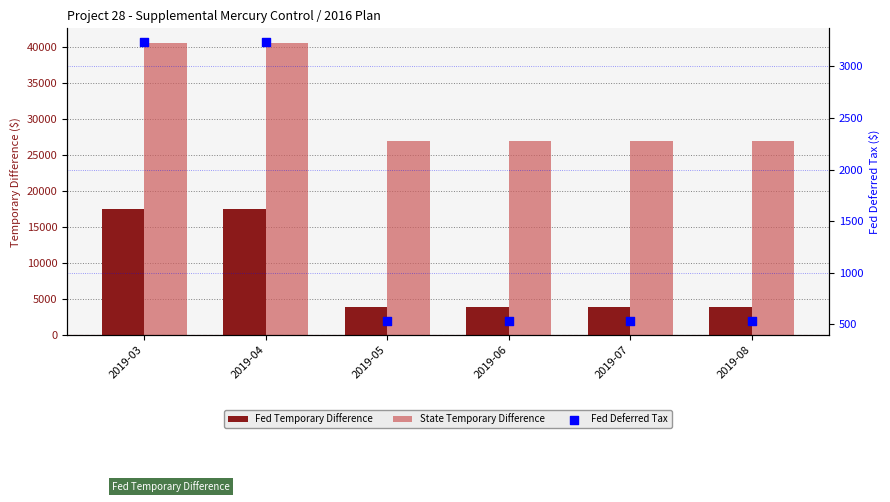

Is the value of Fed Deferred Tax at 2019-03 greater than the value of State Temporary Difference at 2019-04?

No